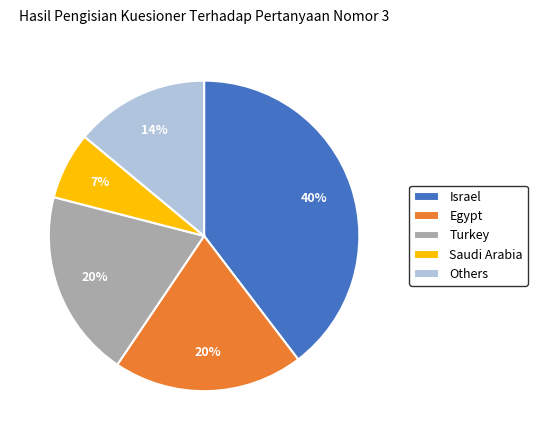

Between Saudi Arabia and Others, which is larger?

Others